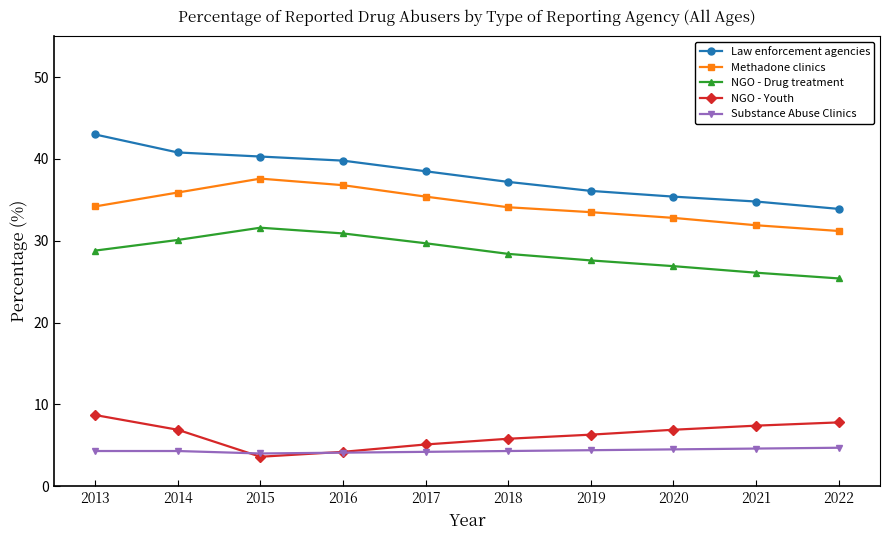

Which series has the largest range (max minus min)?

Law enforcement agencies